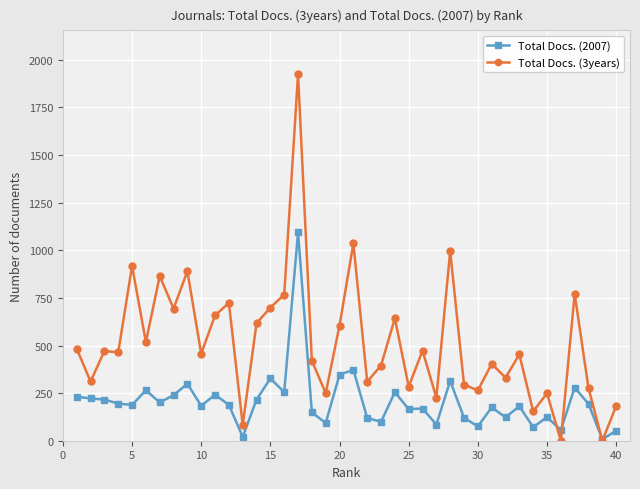

List the series in order of their peak value, highest first.

Total Docs. (3years), Total Docs. (2007)